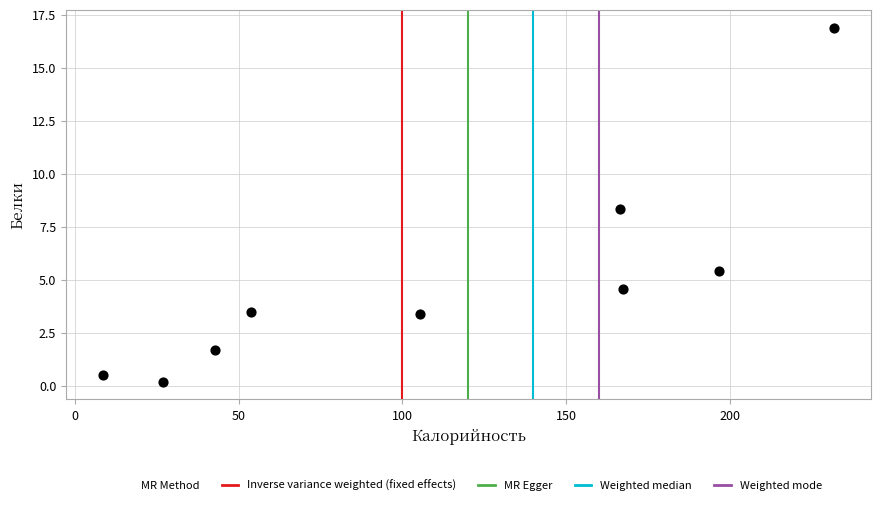

What is the range of Y values (max minus min)?

16.7